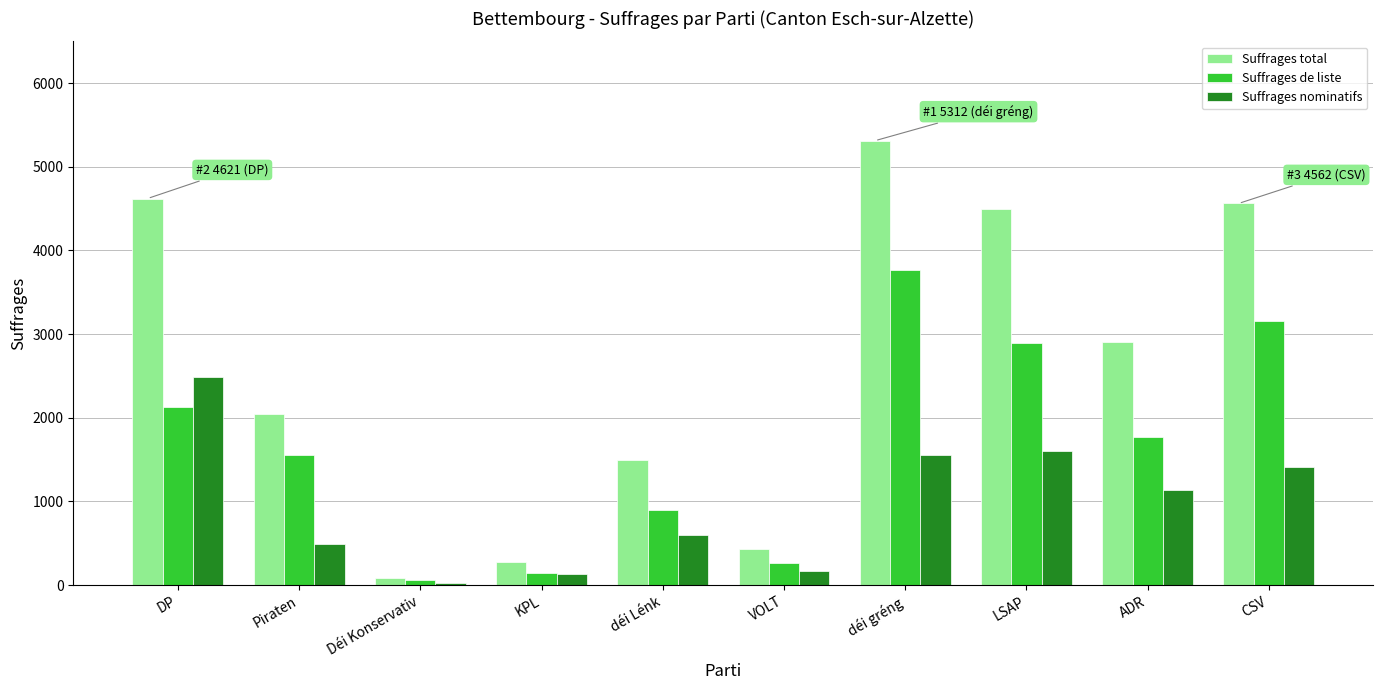

Where does the Suffrages nominatifs series first go above 1138?

DP